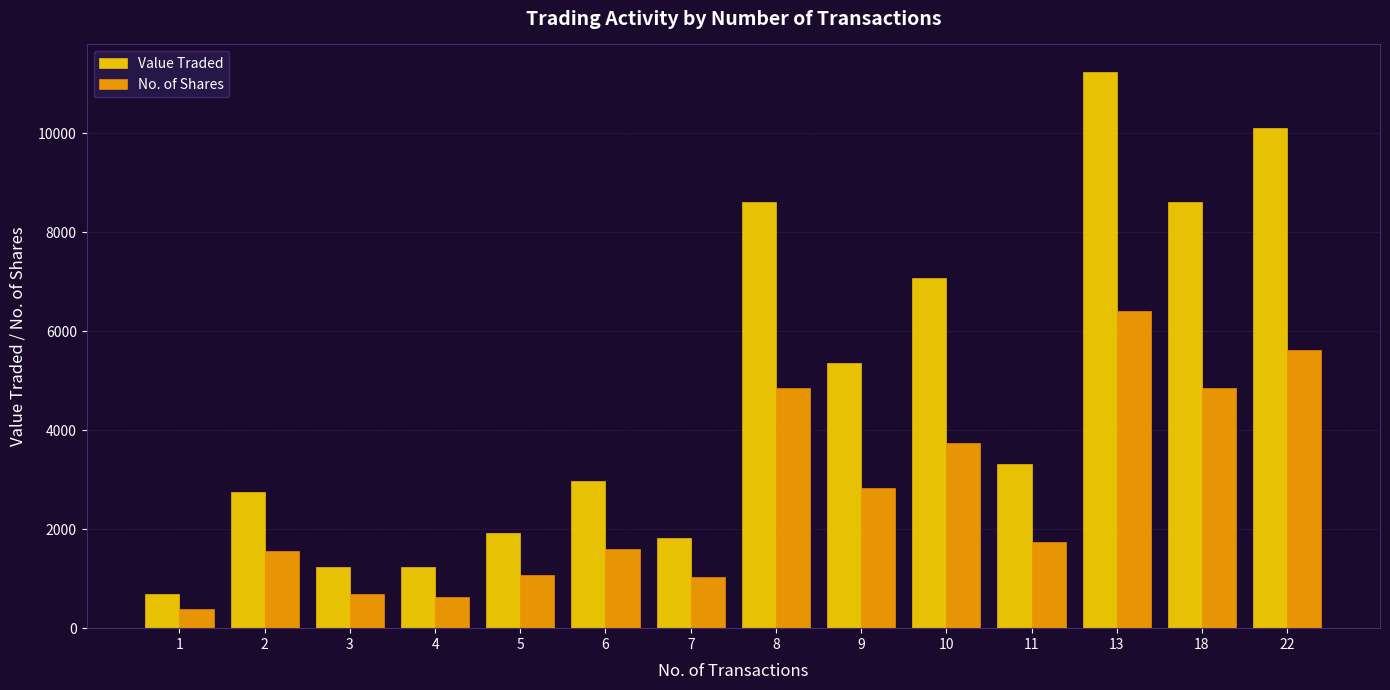

Which series has the largest total across all categories?

Value Traded